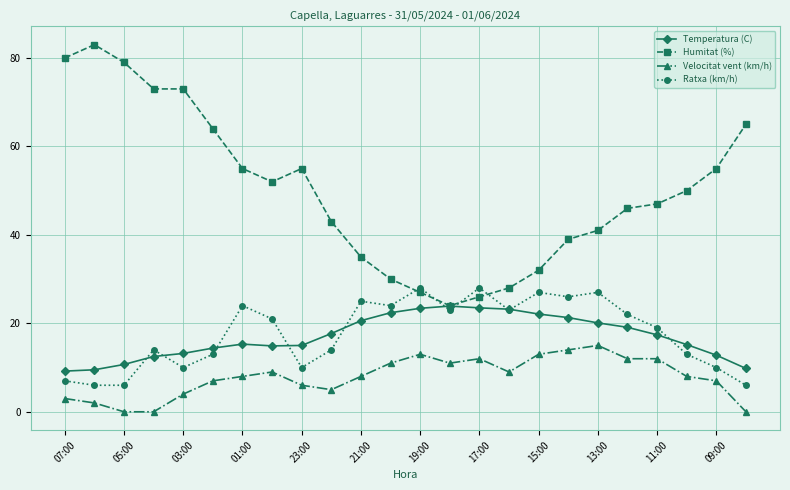

Which series has the largest range (max minus min)?

Humitat (%)